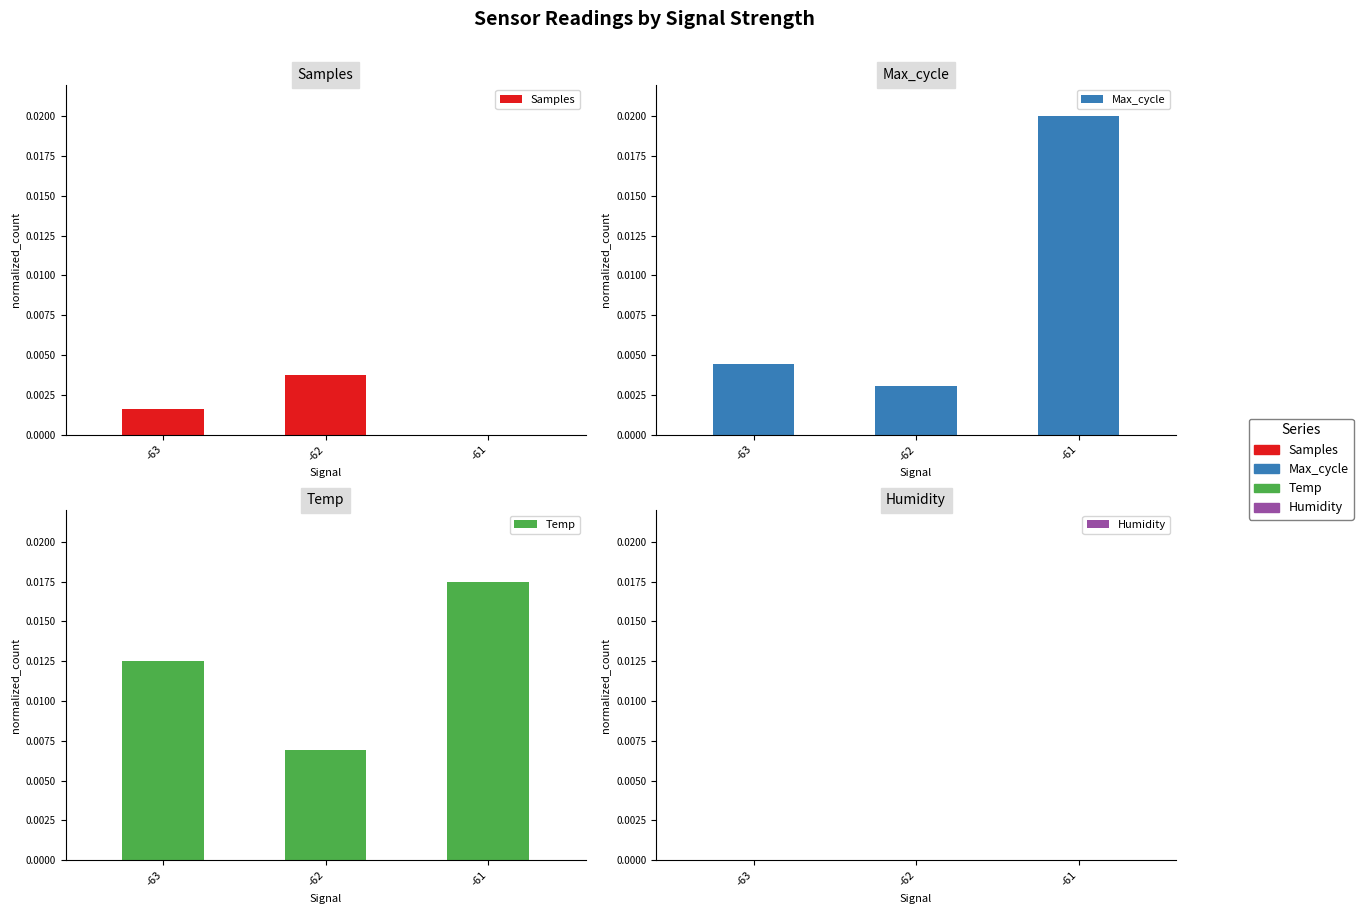

Is the value of Max_cycle at -62 greater than the value of Temp at -63?

No